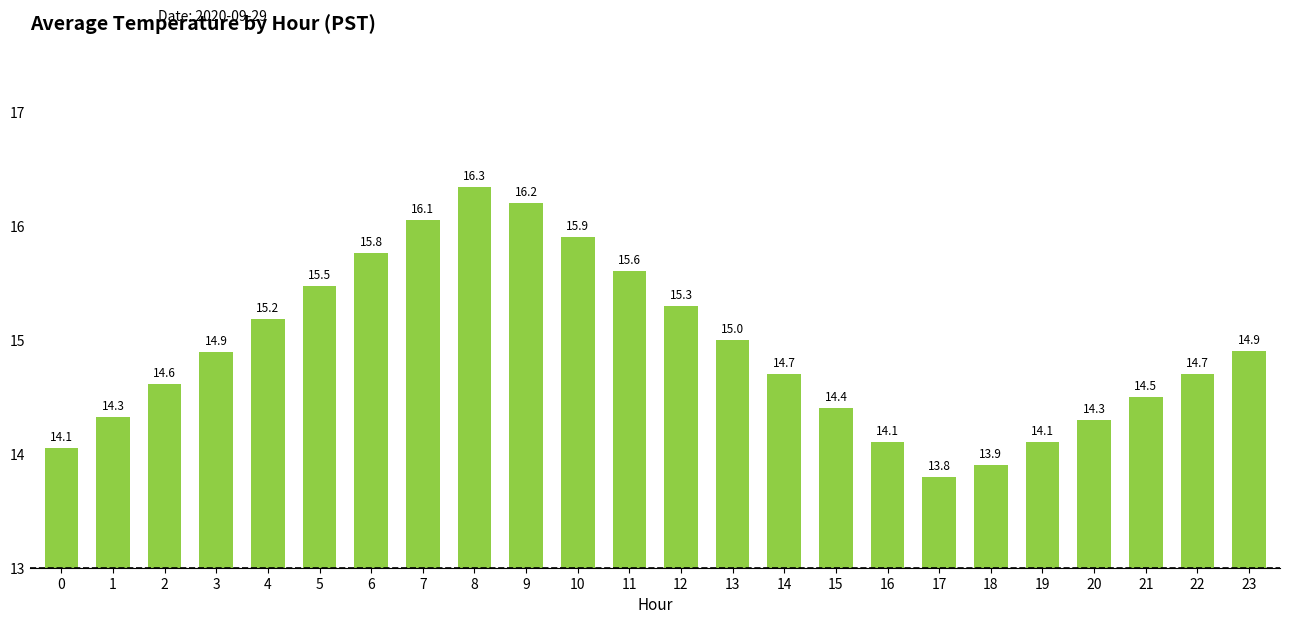

What is the approximate value at 1?

14.3